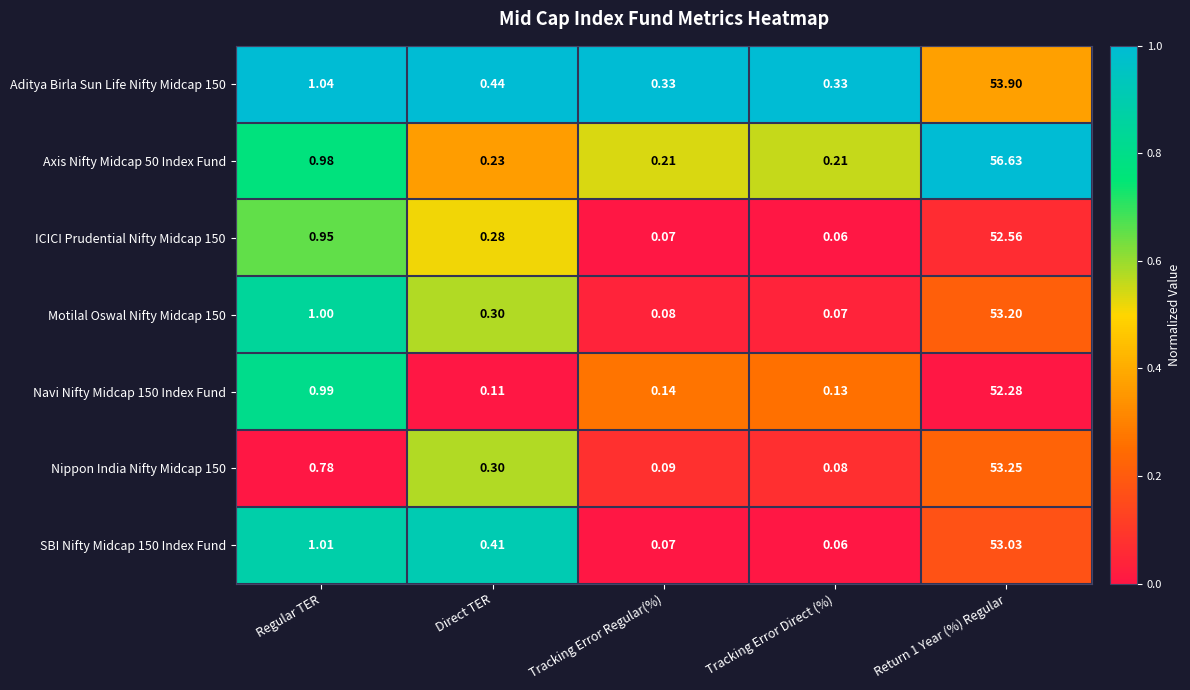

What is the difference between the highest and lowest values at Direct TER?

0.3